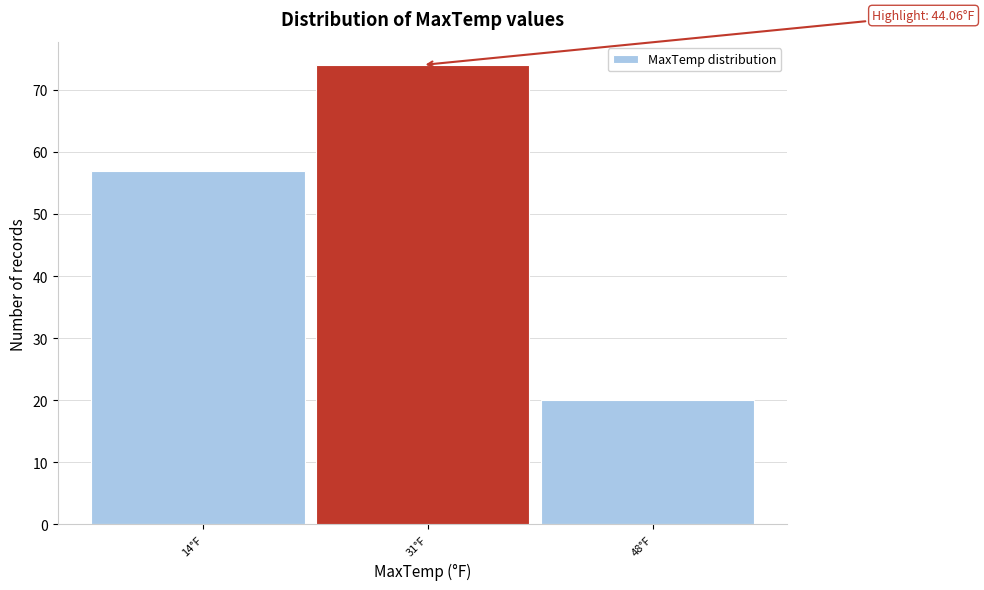

Reading left to right, what are all the values shown in this chart?

14°F=57	31°F=74	48°F=20